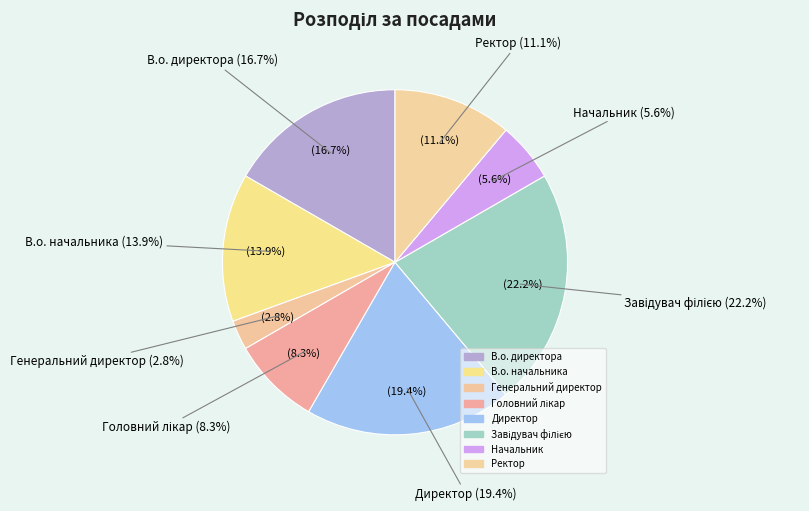

To the nearest percent, what portion does Головний лікар represent?

8%